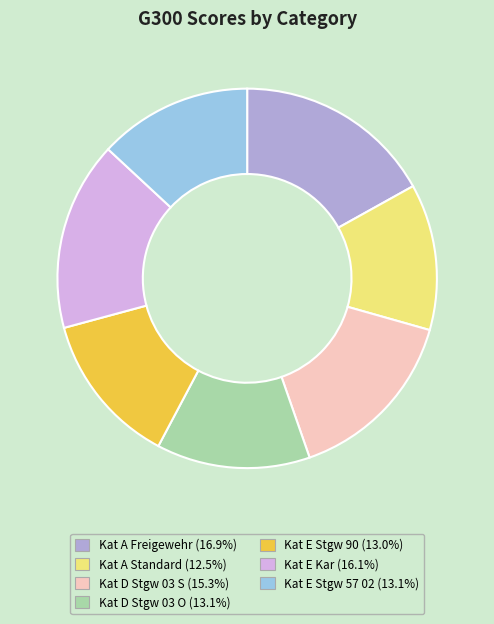

What is the largest slice in the pie chart?

Kat A Freigewehr